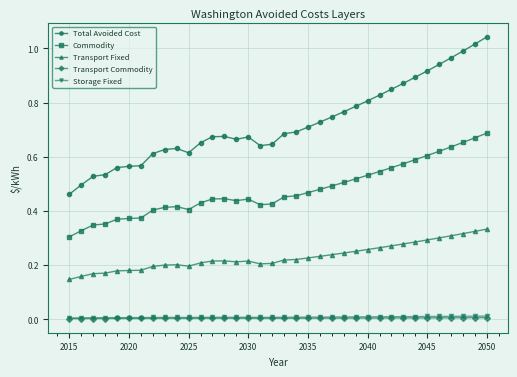

At how many categories does at least one series exceed 0?

36